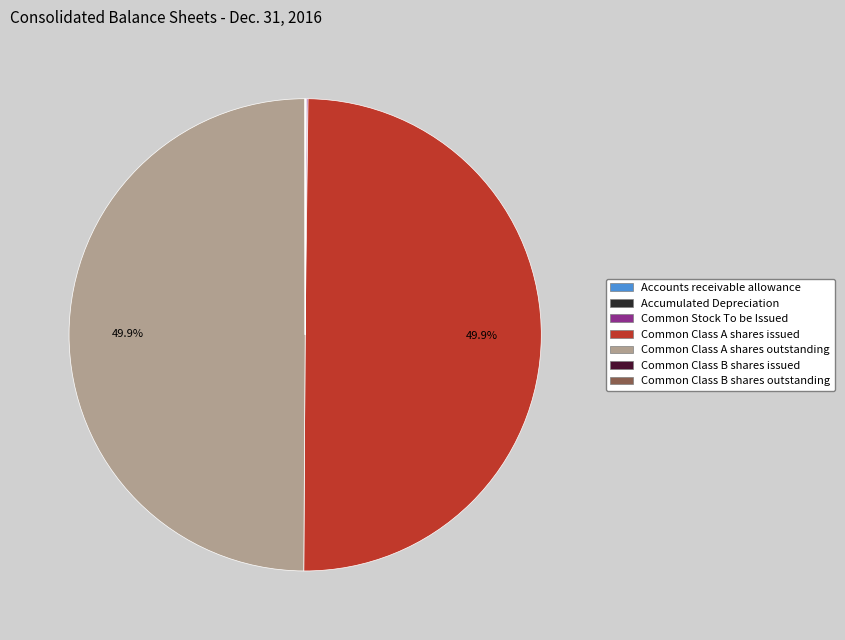

The Common Class B shares issued slice represents 7% of the pie. True or false?

False